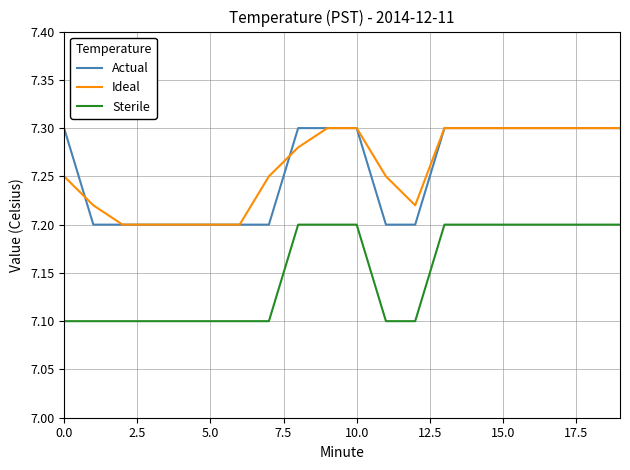

What is the minimum value shown in the chart?

7.1